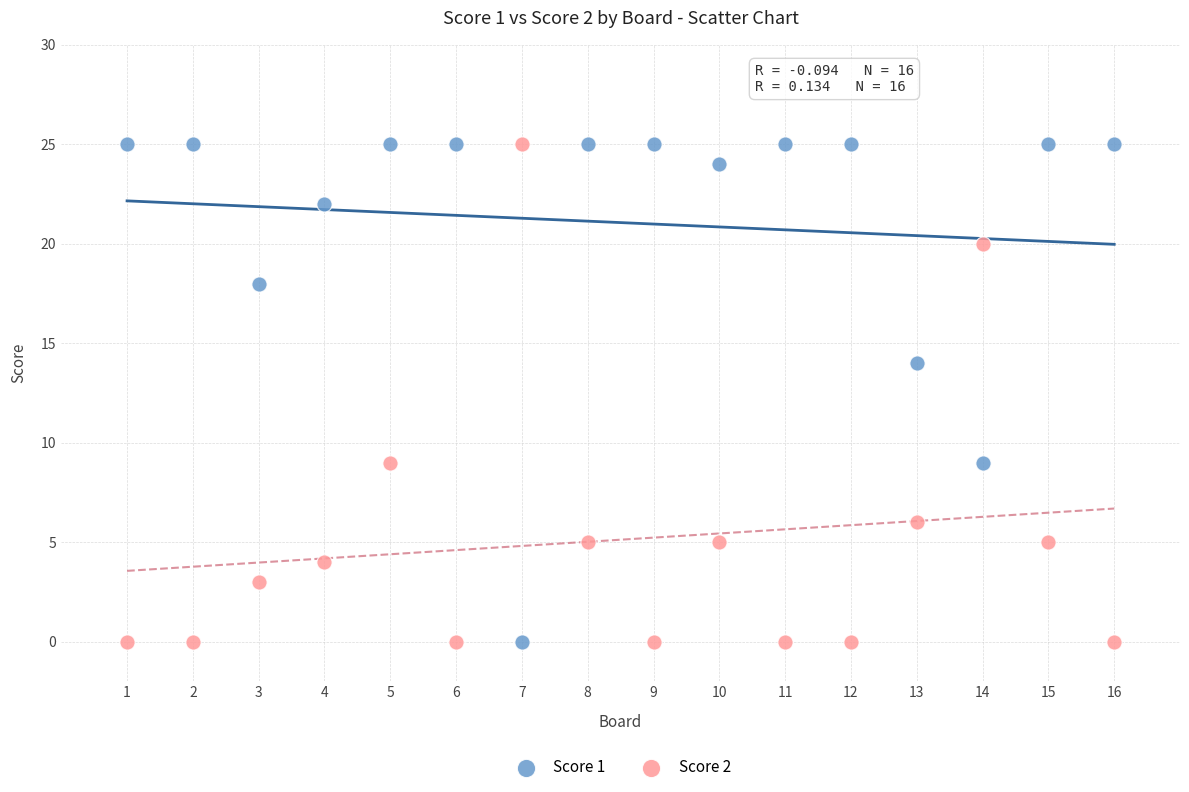

In the Score 2 series, what Y value is closest to 12?

9